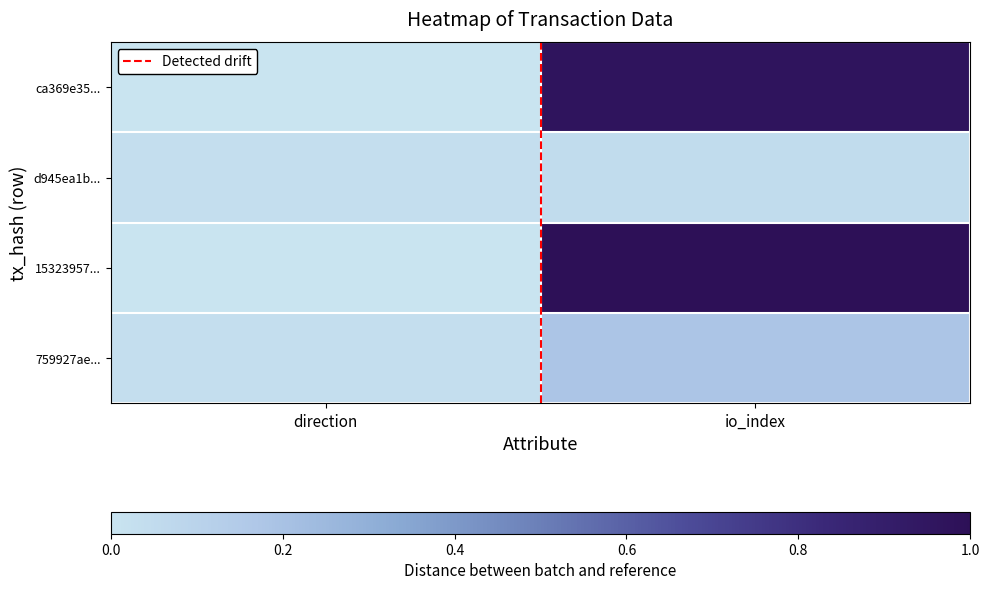

What is the total value across all series at io_index?

2.2